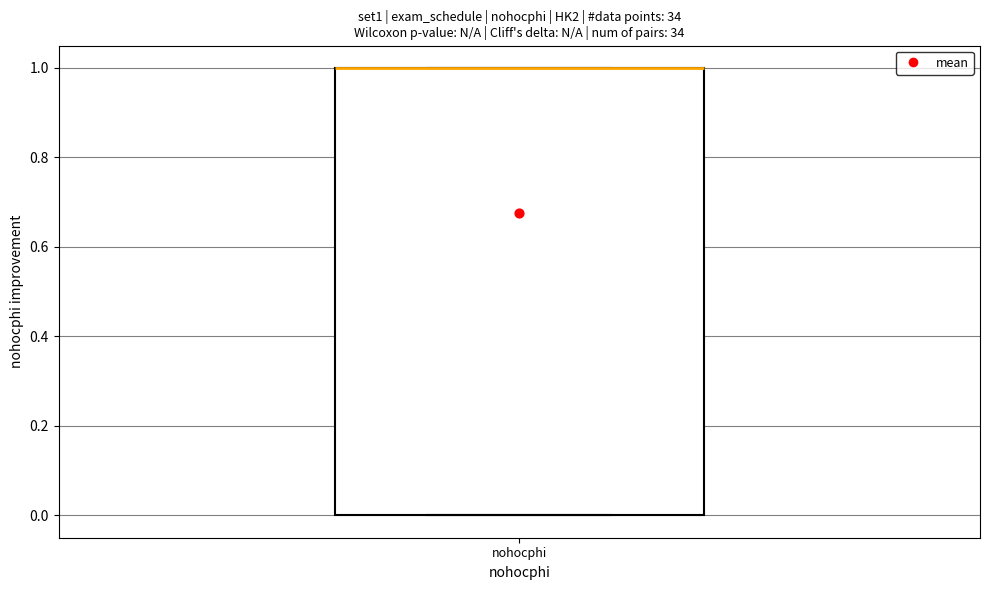

Read this box plot against the y-axis: the position of the median line, the range covered by the box, and the ends of both whiskers. The values are not printed on the chart, so give them approximately, as read against the axis.

median 1 (drawn on the box's upper edge), box 0 to 1, whiskers 0 to 1